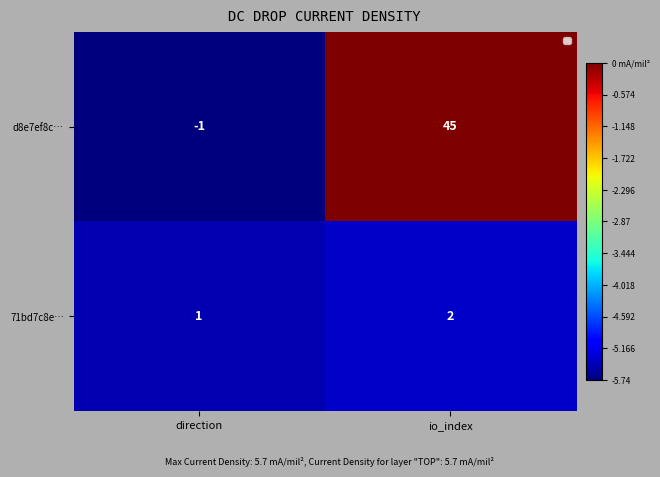

What is the spread (max minus min) of values at io_index?

43